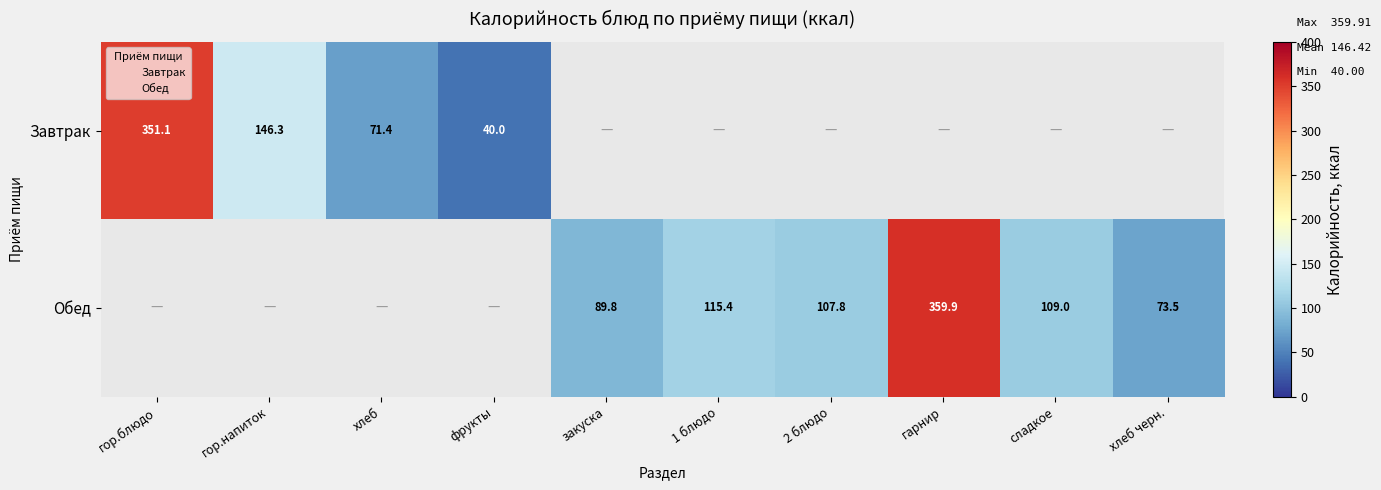

Is the value of Завтрак at гор.блюдо greater than the value of Обед at хлеб черн.?

Yes